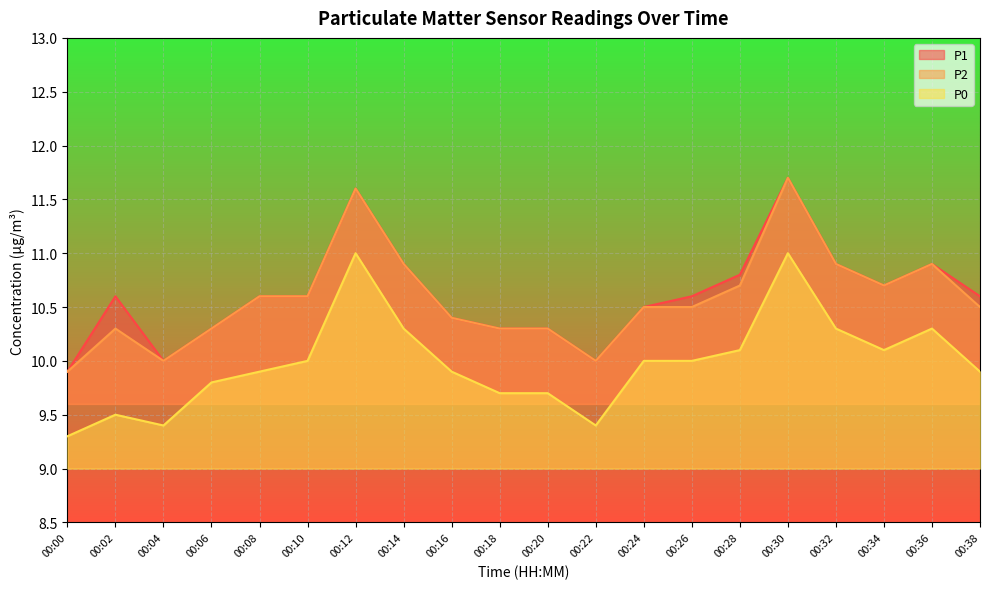

What is the difference between the P1 values at 00:12 and 00:00?

1.7